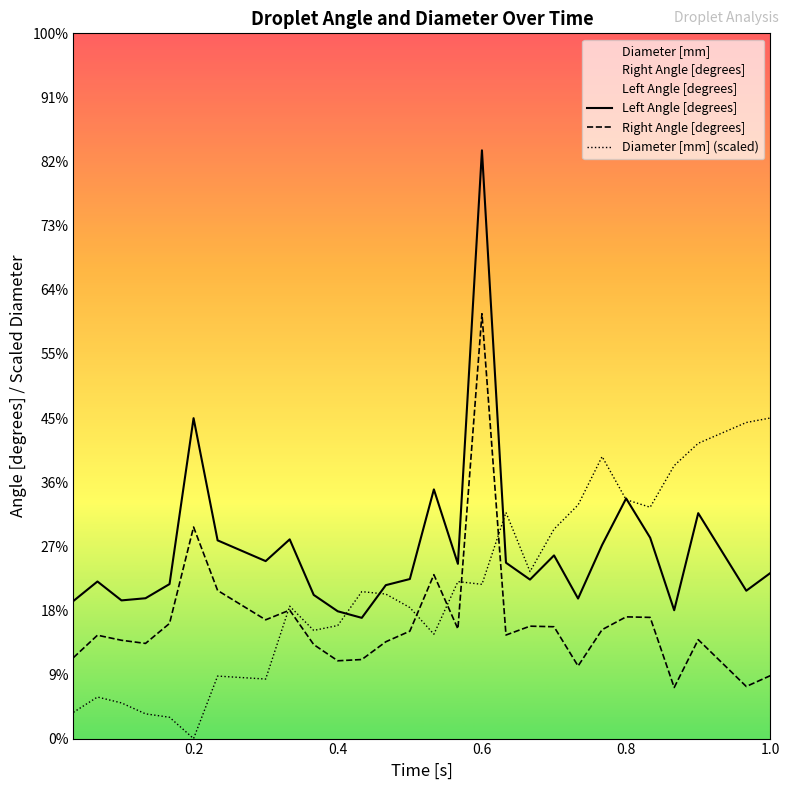

True or false: Diameter [mm] (scaled) and Right Angle [degrees] intersect in this chart.

True